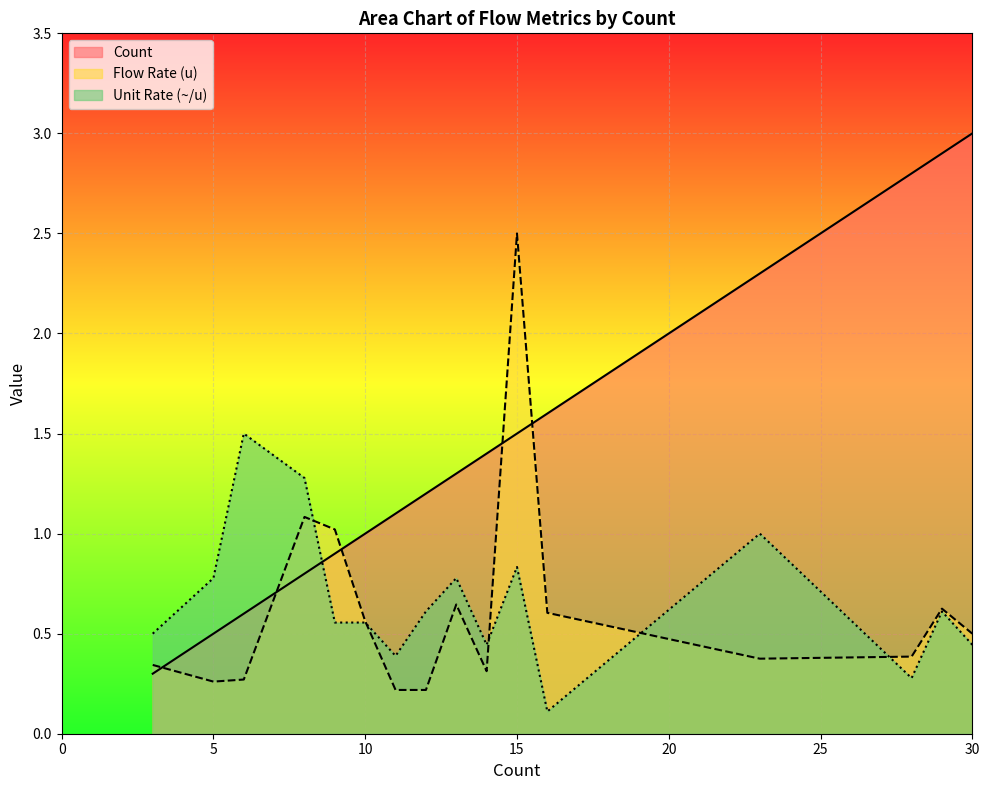

How many times do Unit Rate (~/u) and Count cross each other?

1